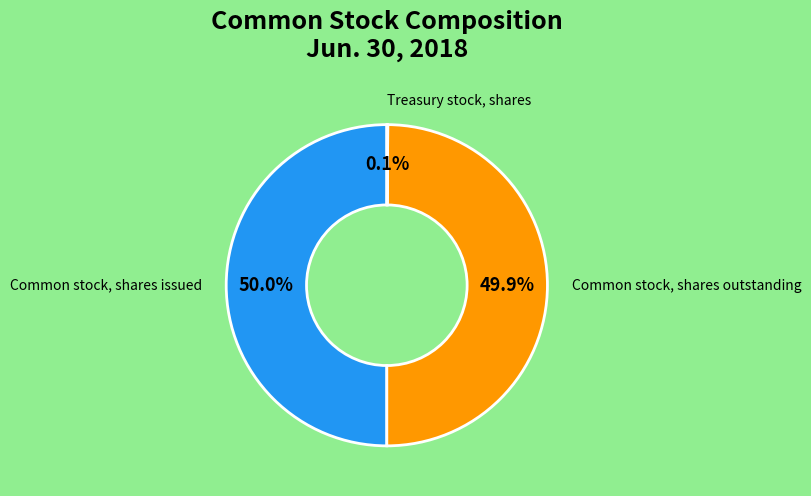

What percentage is NOT represented by Common stock, shares outstanding?

50.1%